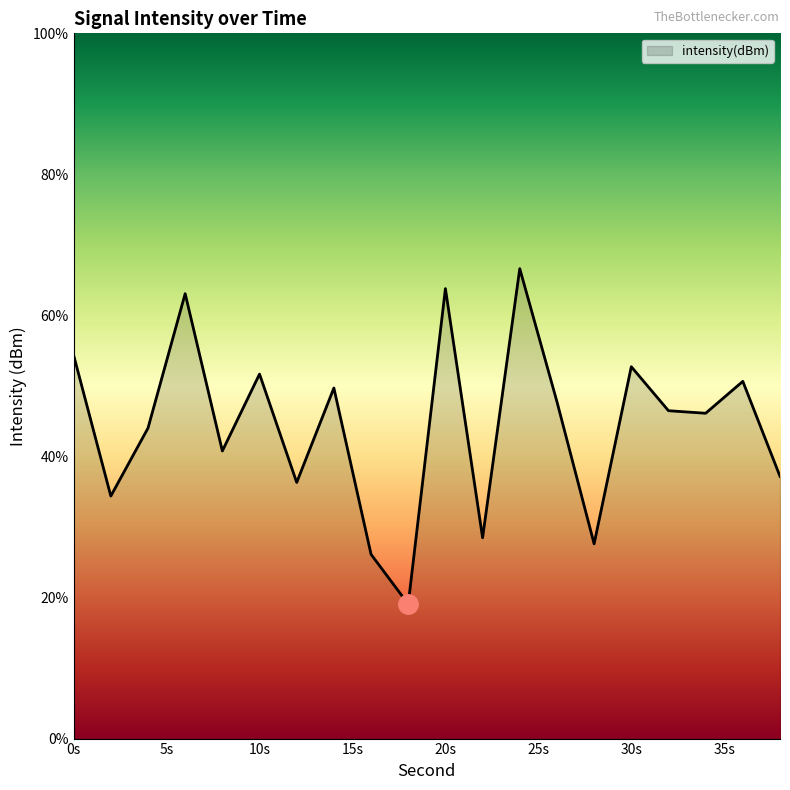

What is the difference between the maximum and minimum values?

47.6